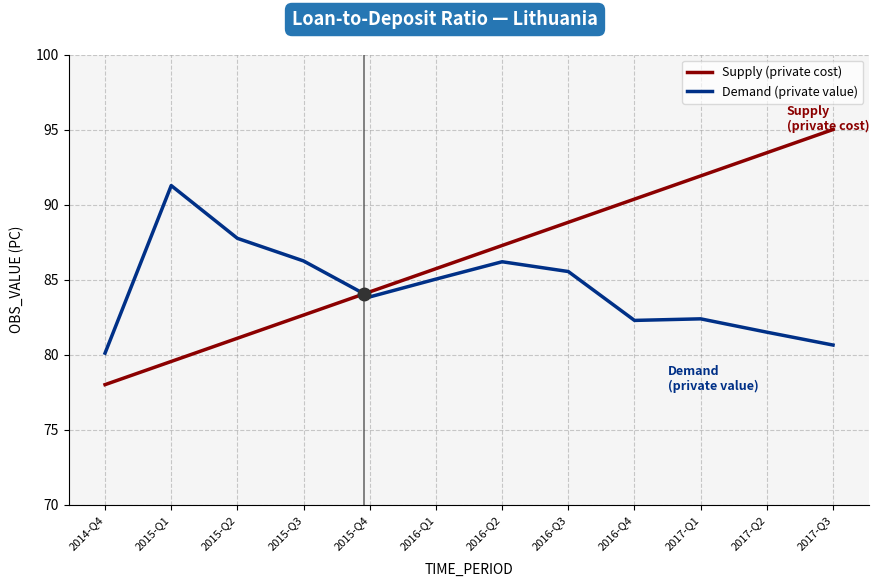

What are all the series names shown in the legend?

Supply (private cost), Demand (private value)